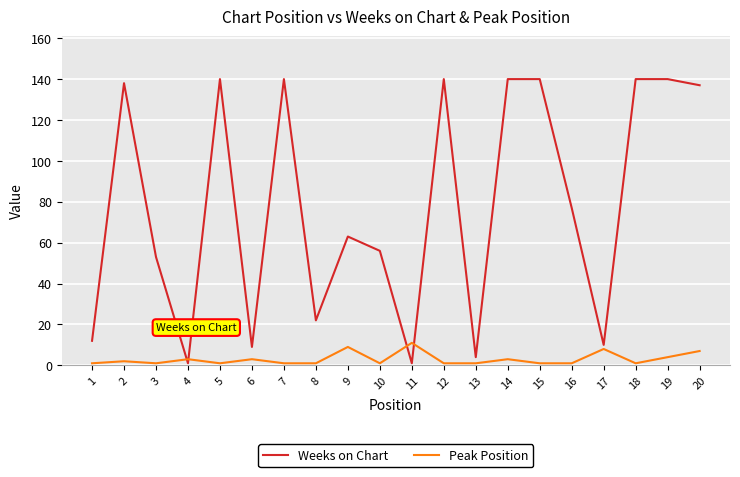

After their last crossing, which series has the higher values: Weeks on Chart or Peak Position?

Weeks on Chart